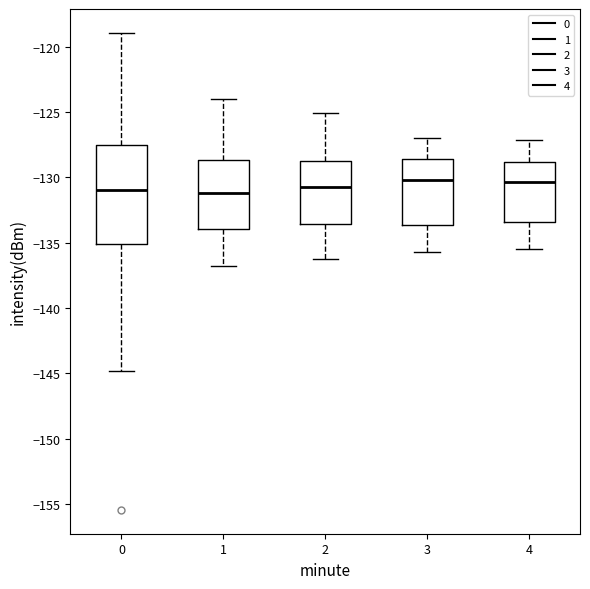

Reading left to right, read every box against the y-axis: the position of its median line, the range the box covers, and the ends of its whiskers. The values are not printed on the chart, so give them approximately, as read against the axis.

0: median -131.0, box -135.0 to -127.5, whiskers -145.0 to -119.0
1: median -131.0, box -134.0 to -128.5, whiskers -137.0 to -124.0
2: median -130.5, box -133.5 to -128.5, whiskers -136.0 to -125.0
3: median -130.0, box -133.5 to -128.5, whiskers -135.5 to -127.0
4: median -130.5, box -133.5 to -129.0, whiskers -135.5 to -127.0